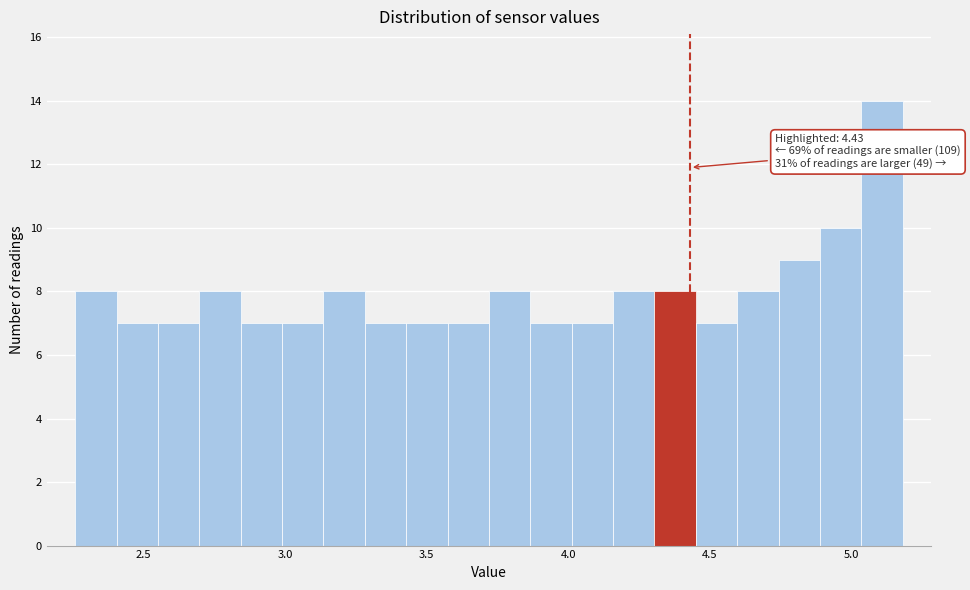

Read against the x-axis, roughly where is the centre of the tallest bar?

5.10